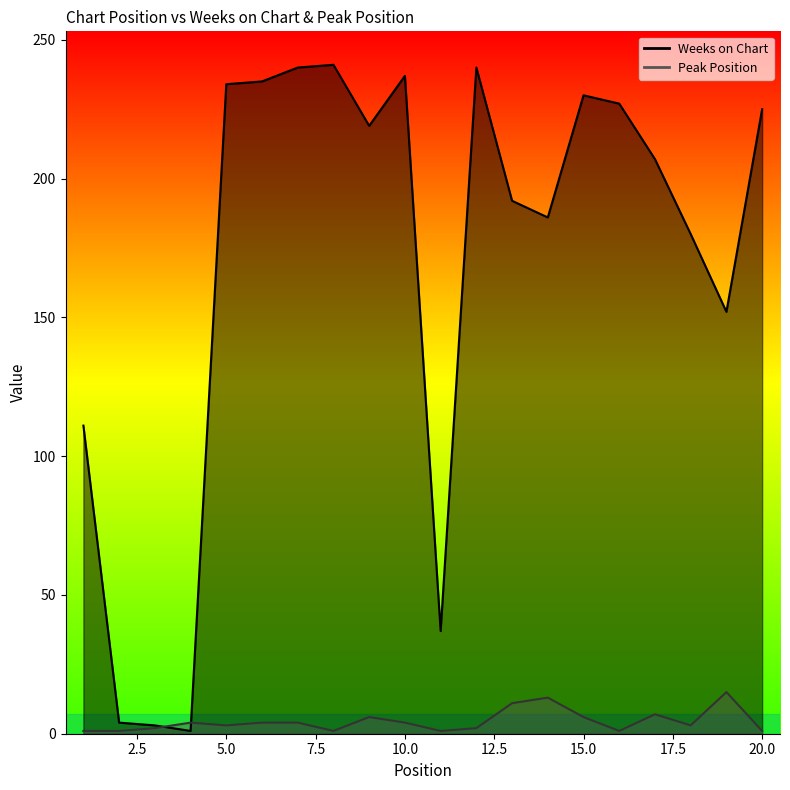

Between which two adjacent categories do Weeks on Chart and Peak Position first intersect?

3 and 4